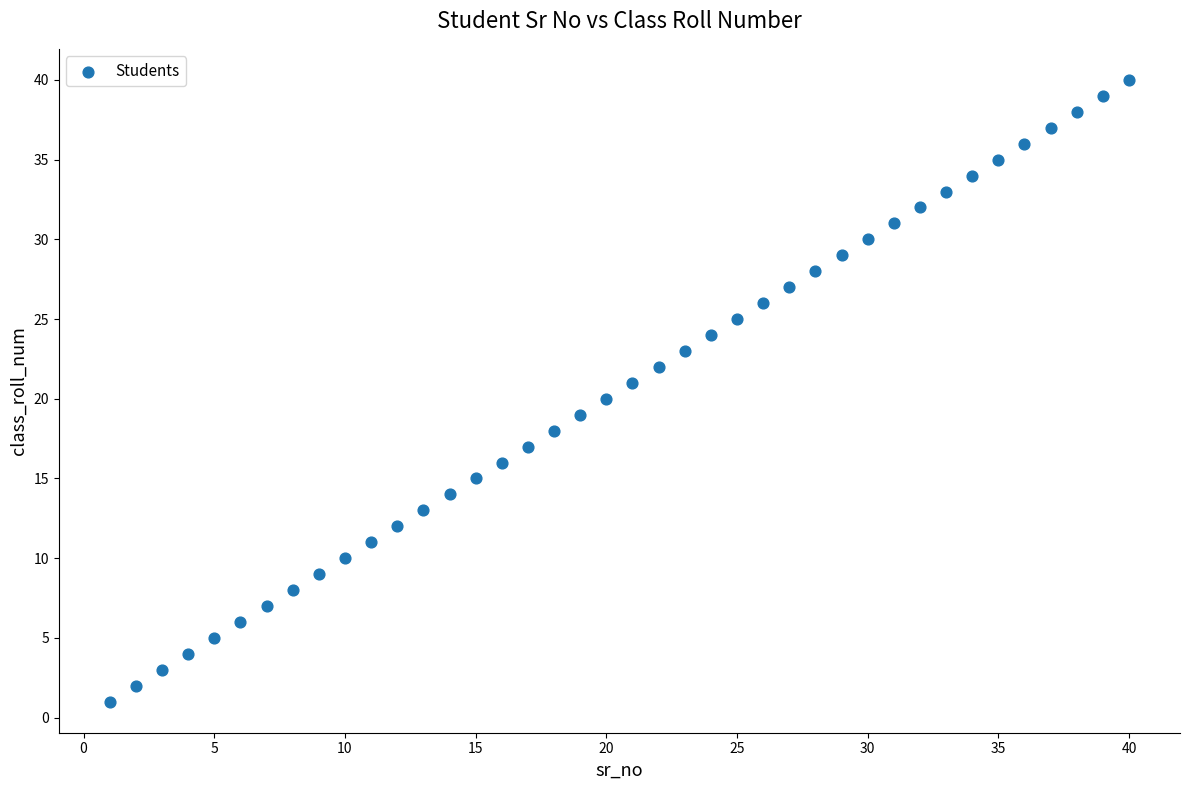

What is the range of Y values (max minus min)?

39